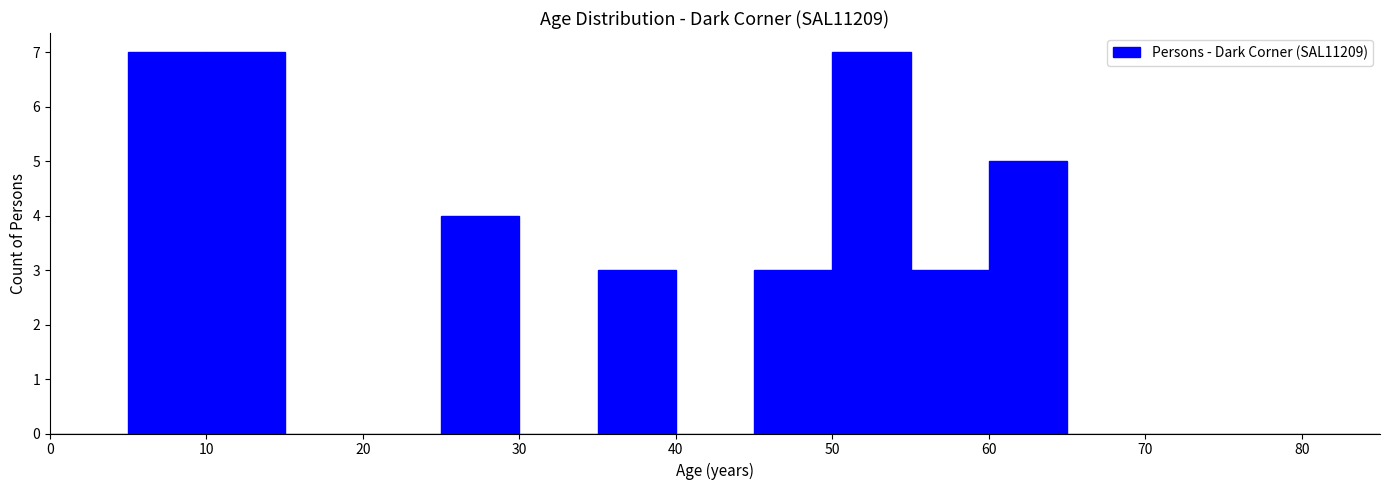

How tall is the bar that spans 25 to 30 on the x-axis? The values are not printed on the chart, so give them approximately, as read against the axis.

4